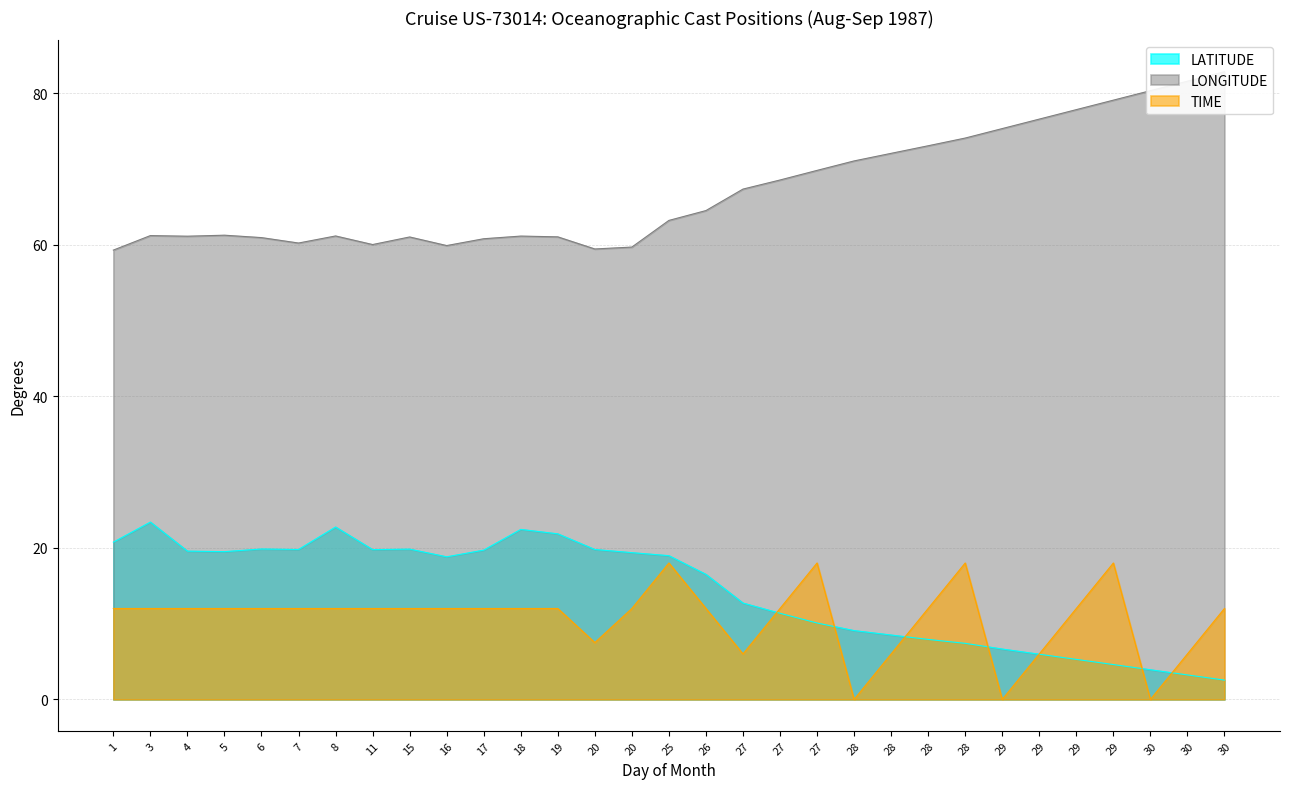

What is the difference between the maximum and second lowest values in the LONGITUDE series?

23.4